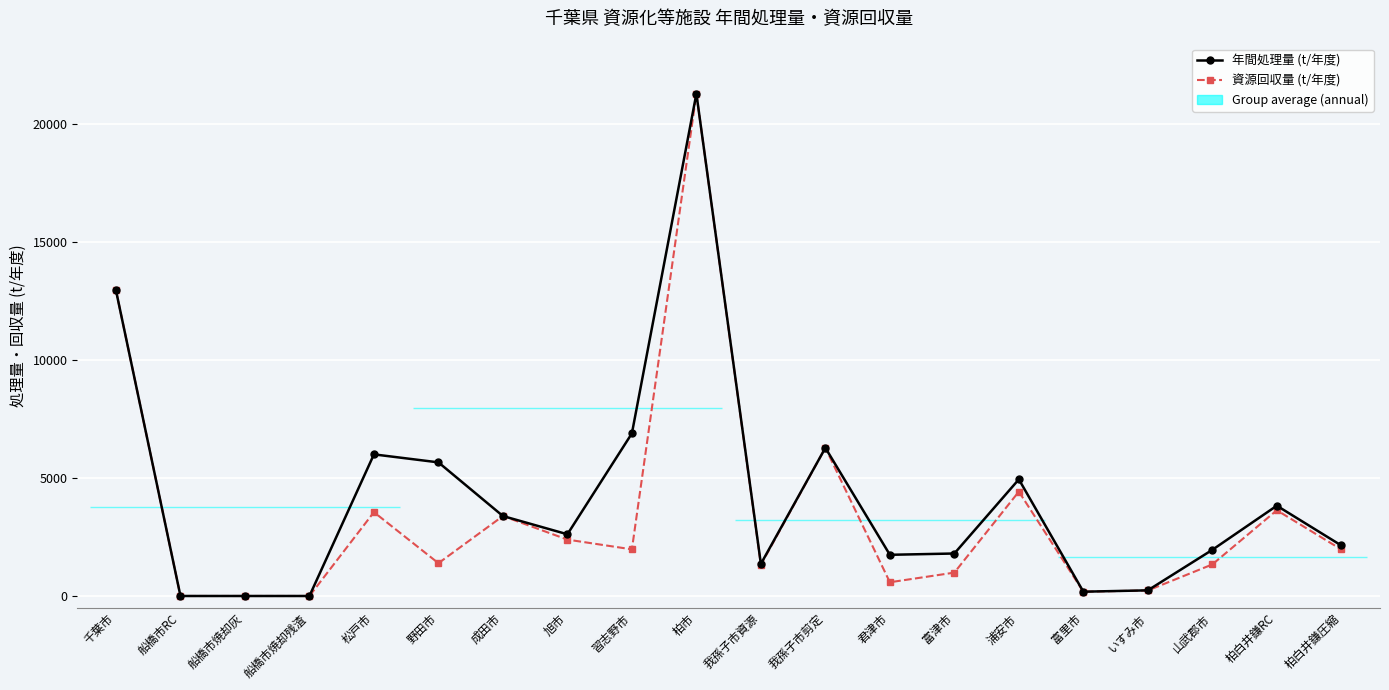

What is the difference between the 資源回収量 (t/年度) values at 柏白井鎌RC and 松戸市?

80.0